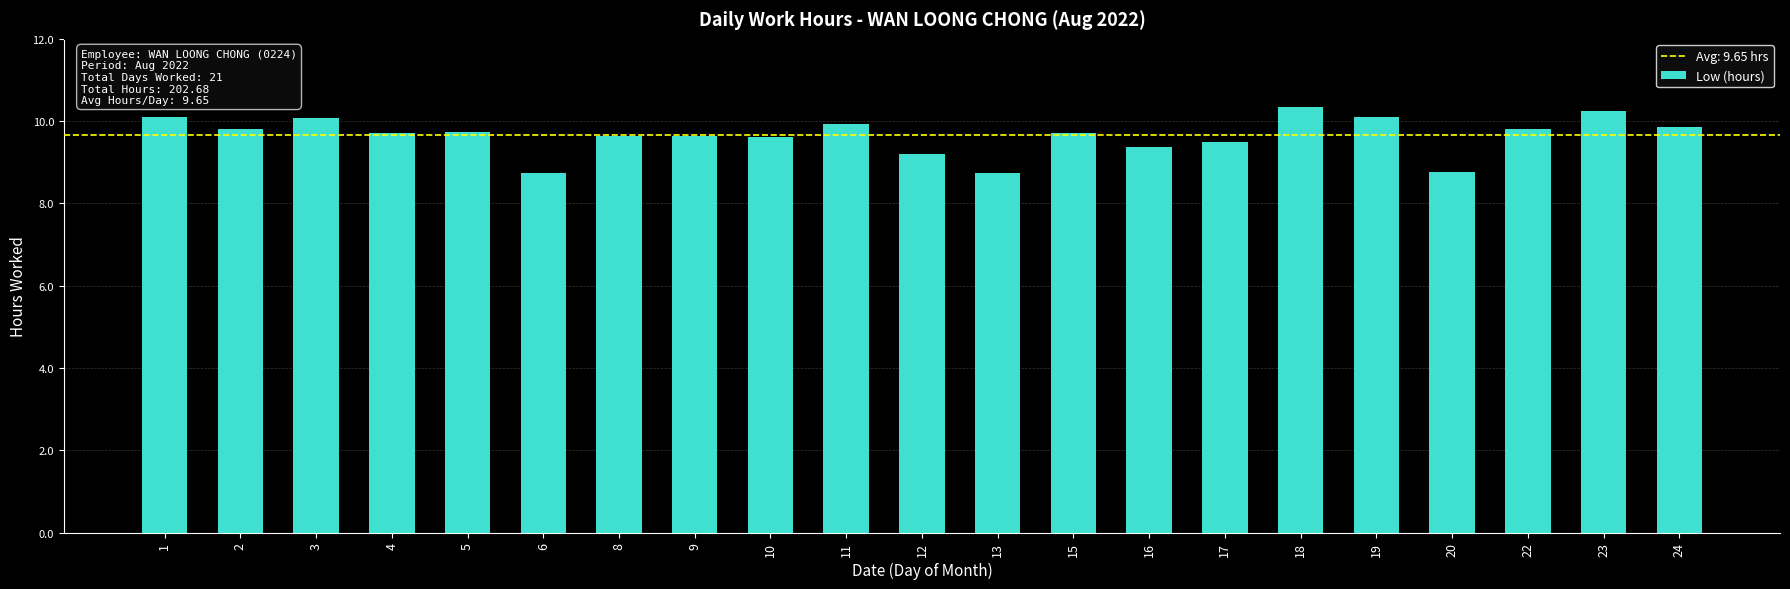

What is the value of the 12th bar from the left?

8.8